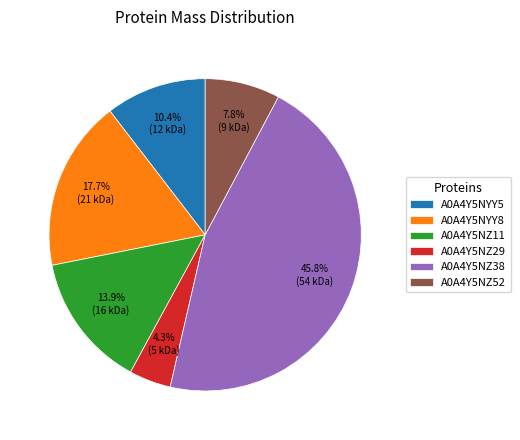

To the nearest percent, what is the difference between the A0A4Y5NZ38 and A0A4Y5NZ11 slice percentages?

32%